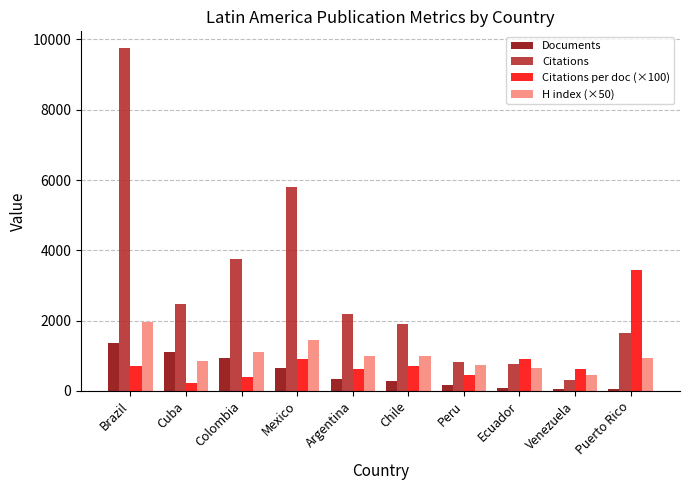

How many data points does each series have?

10